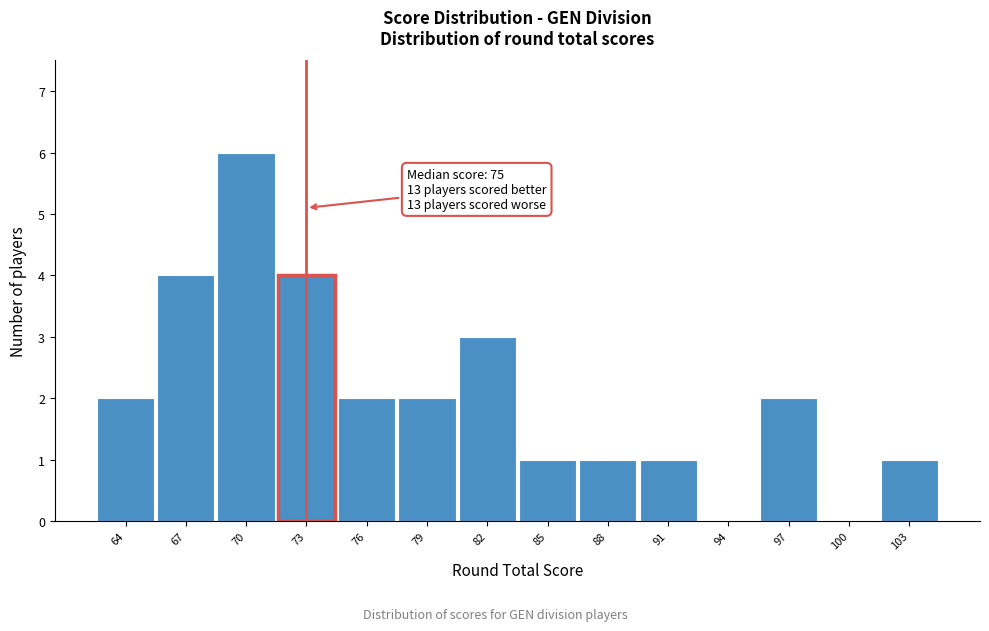

Reading left to right, transcribe all the data shown in this chart.

64=2	67=4	70=6	73=4	76=2	79=2	82=3	85=1	88=1	91=1	94=0	97=2	100=0	103=1